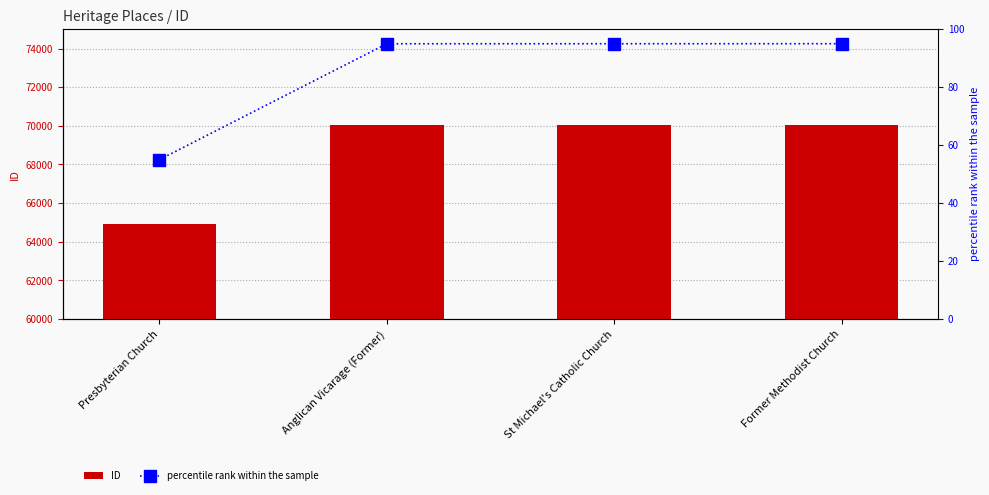

What is the maximum value for ID?

70052.0